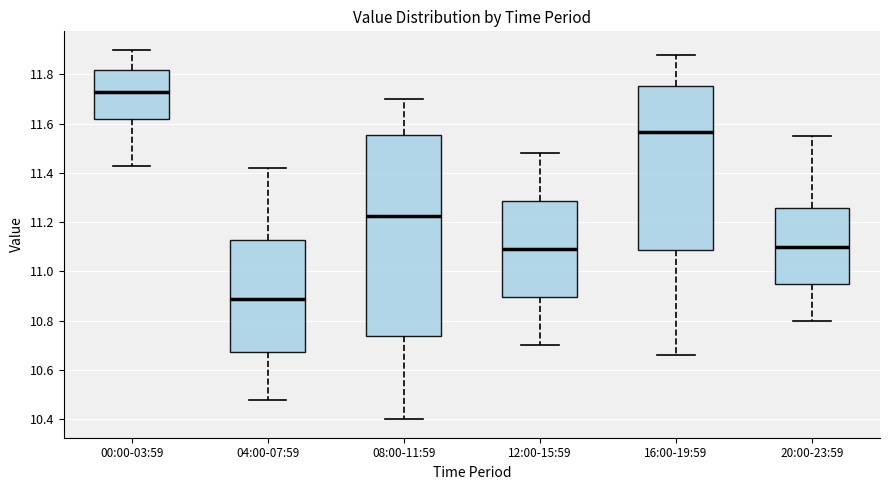

Where does the lower whisker of the box for 16:00-19:59 end on the y-axis? The values are not printed on the chart, so give them approximately, as read against the axis.

10.66